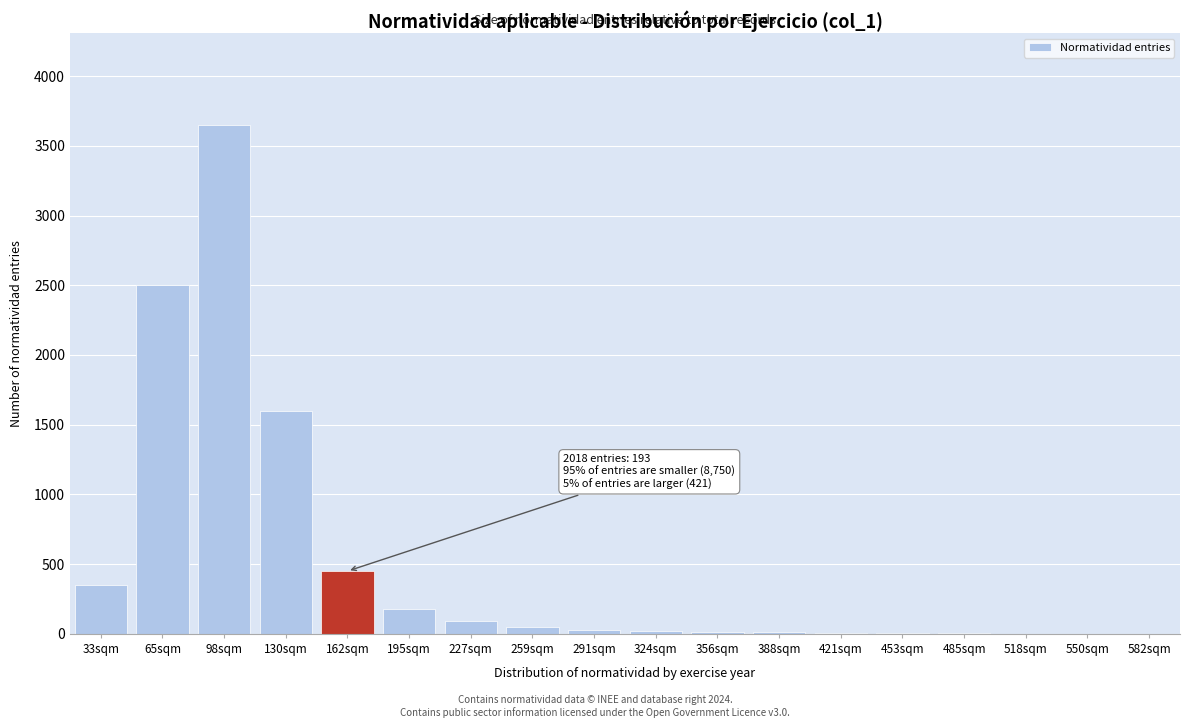

The value at 162sqm is 450. True or false?

True